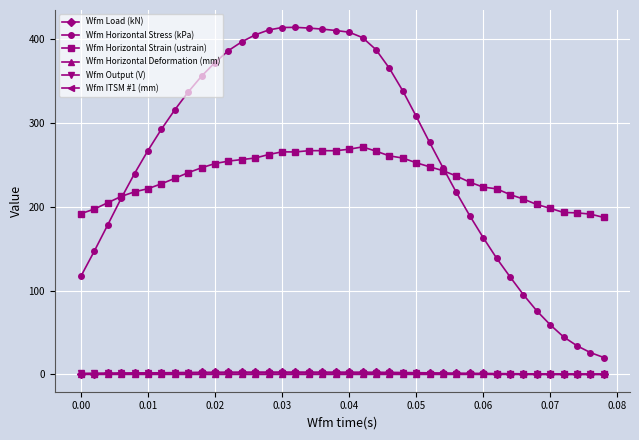

Which series has the largest total across all categories?

Wfm Horizontal Stress (kPa)